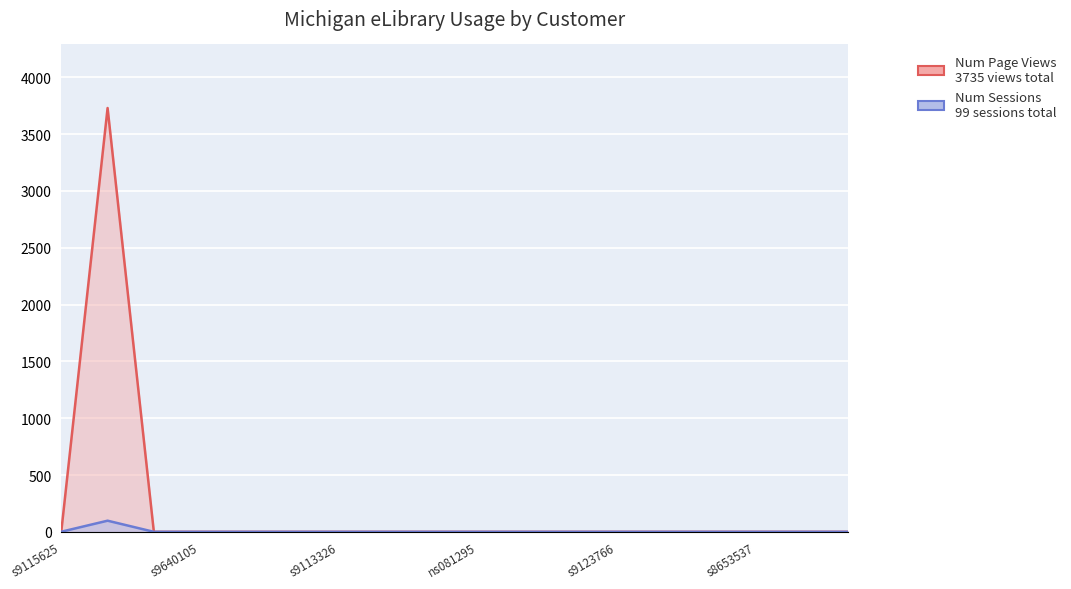

Is it true that Num Page Views equals -65 at s9123766?

False